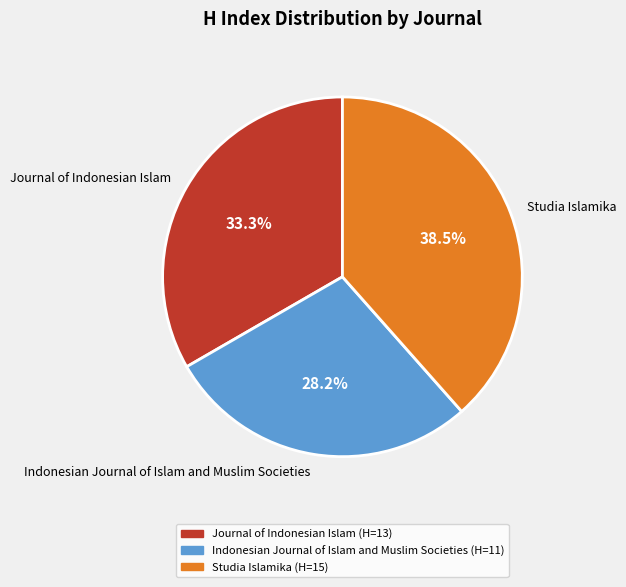

Which has a higher value, Indonesian Journal of Islam and Muslim Societies or Studia Islamika?

Studia Islamika